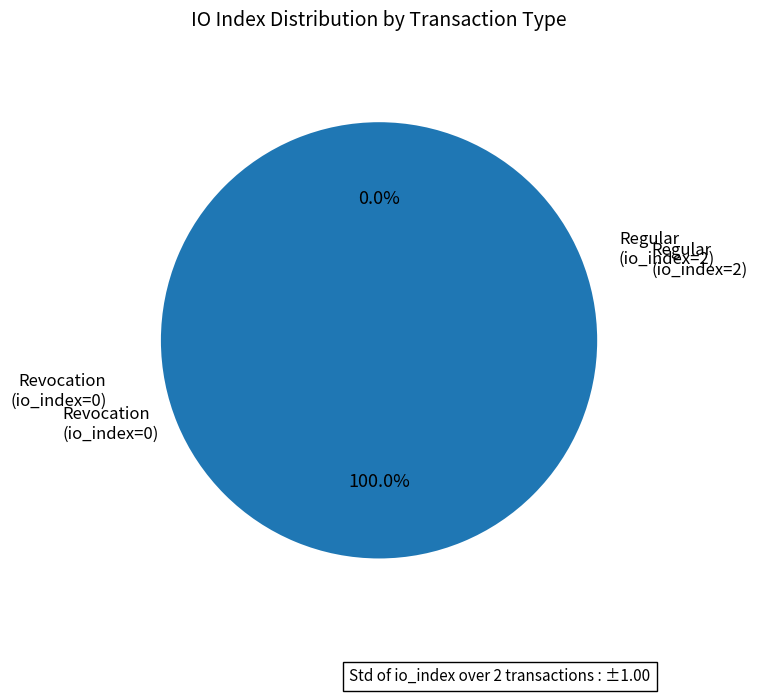

What is the change in value from Regular (io_index=2) to Revocation (io_index=0)?

-2